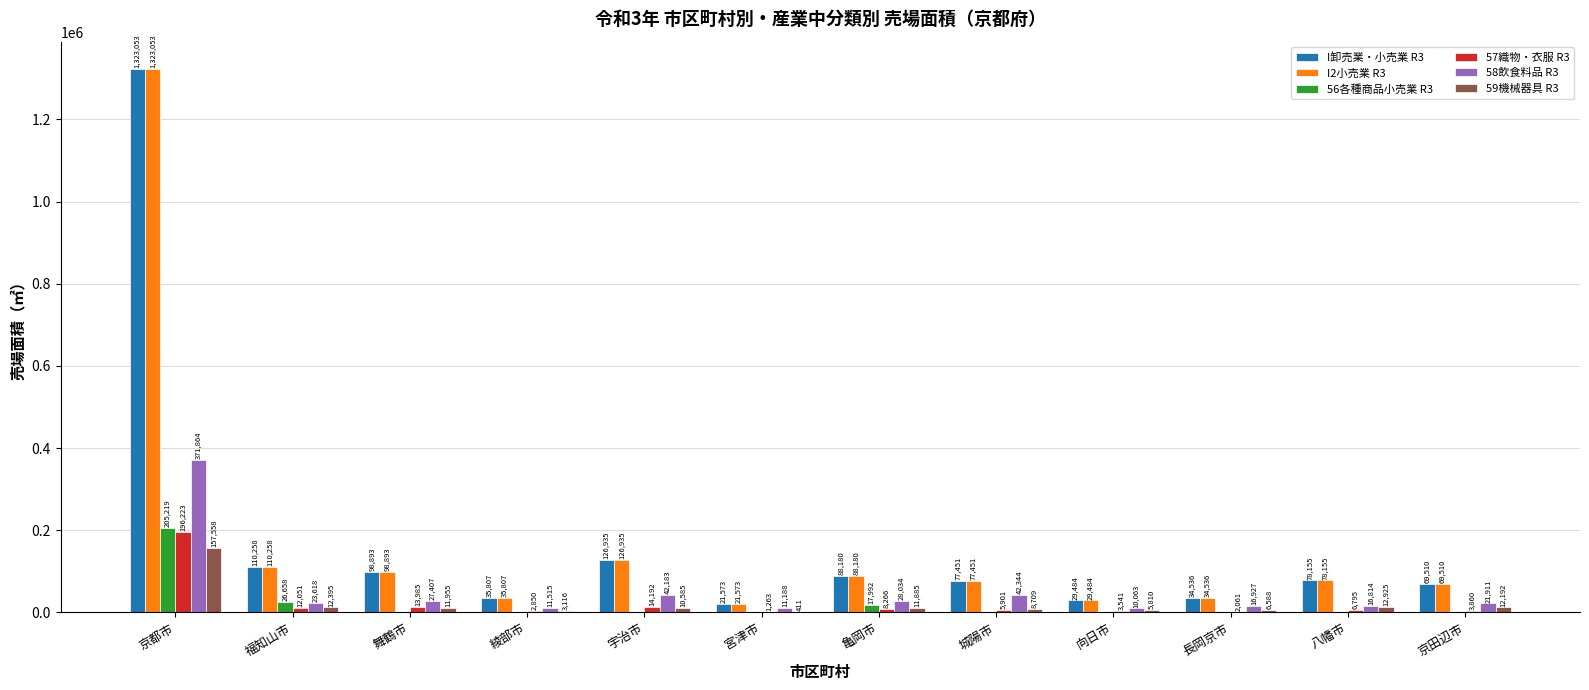

How many groups of bars are there?

12